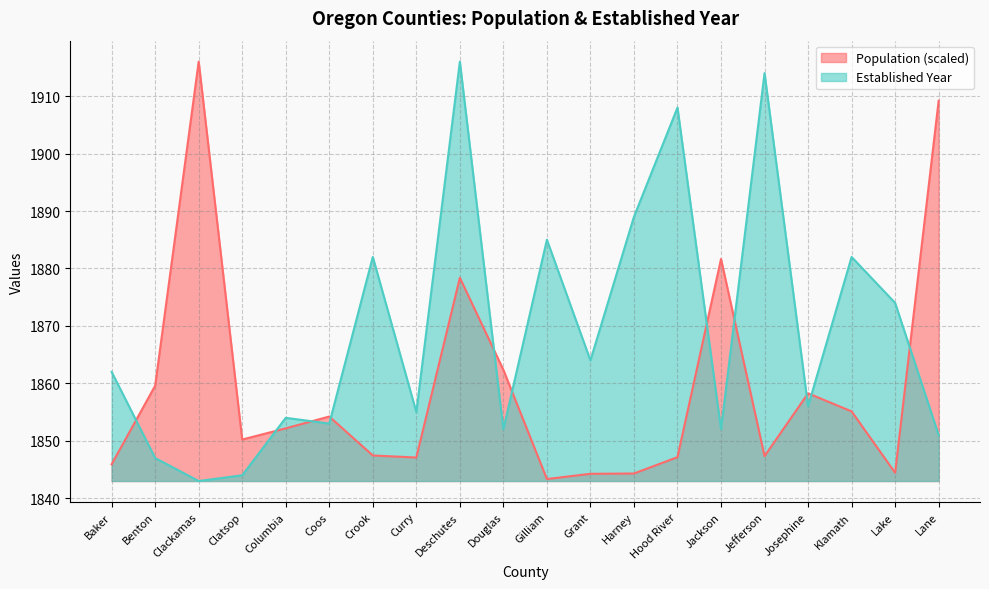

What is the label of the 3rd point from the right?

Klamath